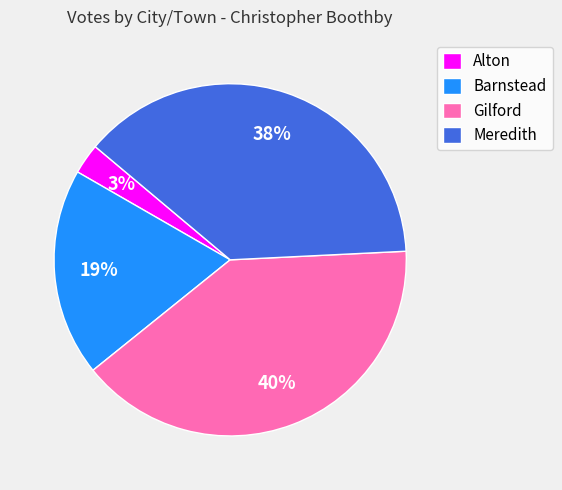

To the nearest percent, what portion does Barnstead represent?

19%